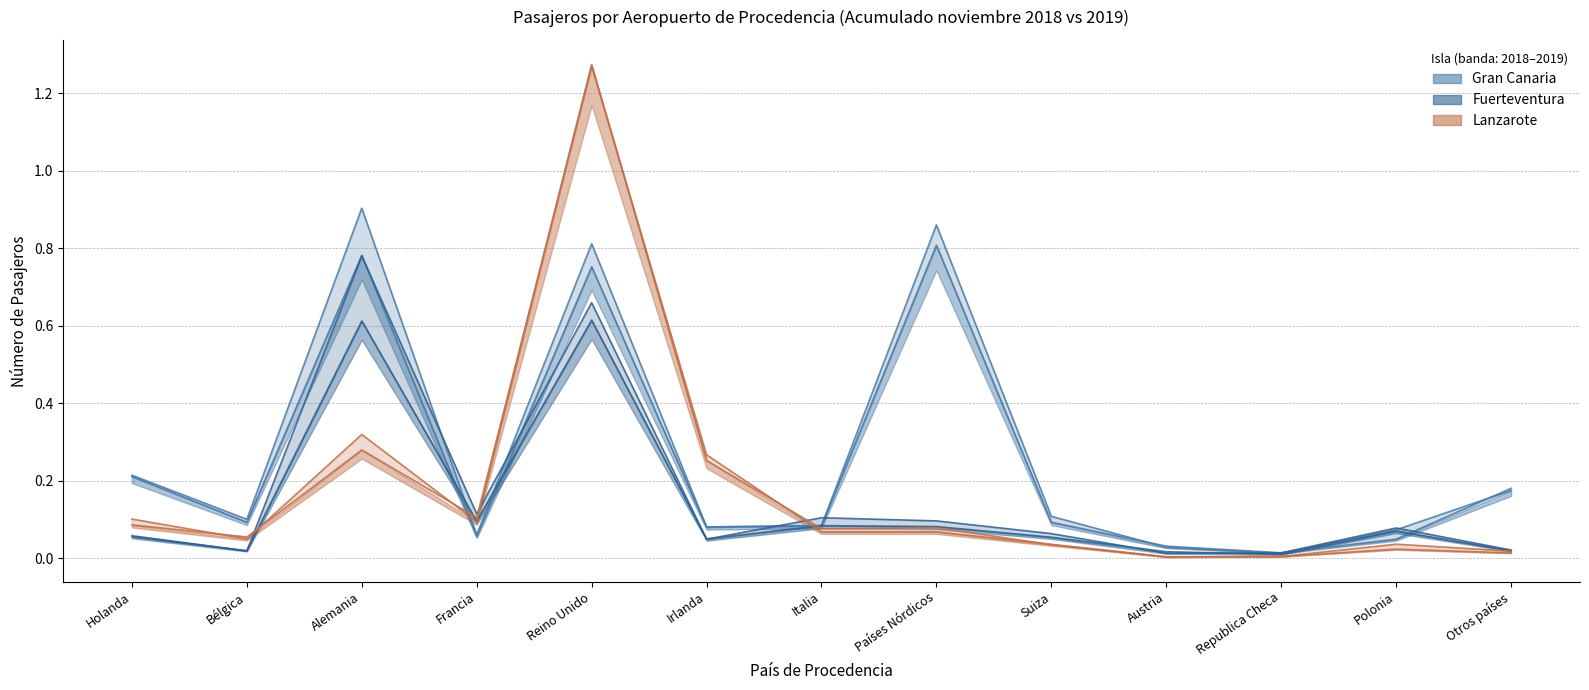

Between which two adjacent categories do Lanzarote 2019 and Gran Canaria 2018 first intersect?

Alemania and Francia